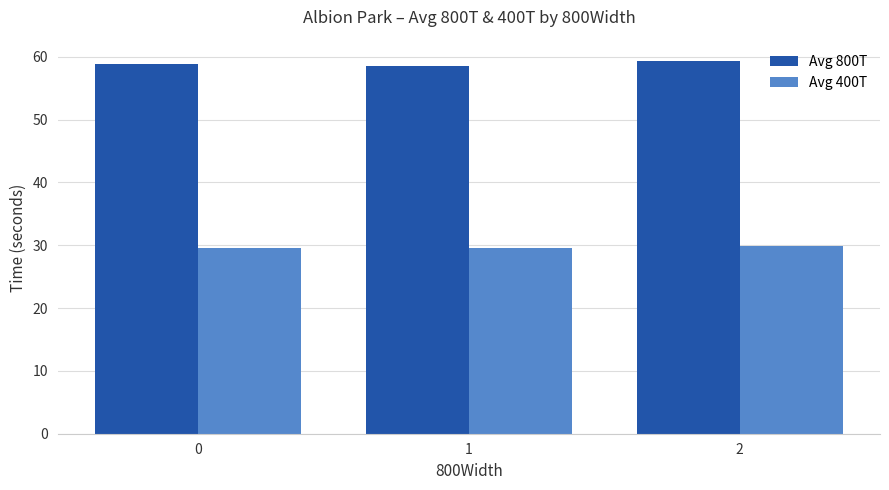

What is the smallest value displayed?

29.5